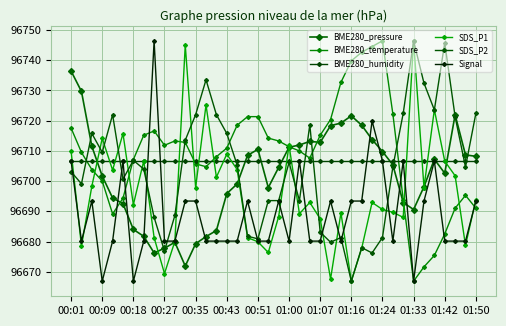

Where does the BME280_pressure series first go above 96705?

00:01